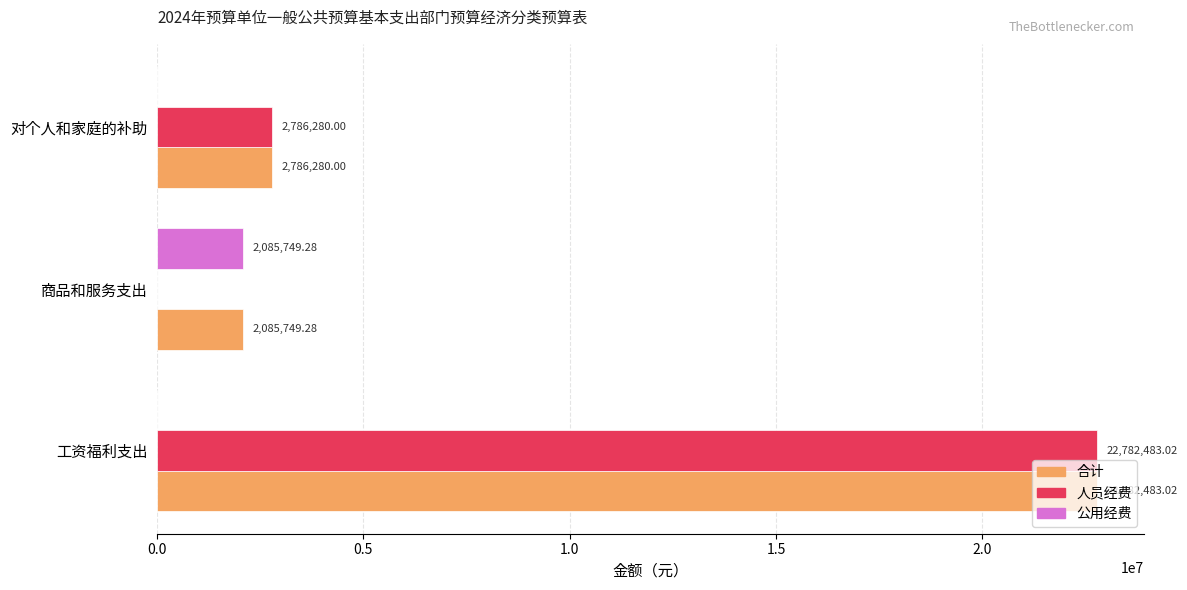

What is the sum of all 合计 values?

27654512.3